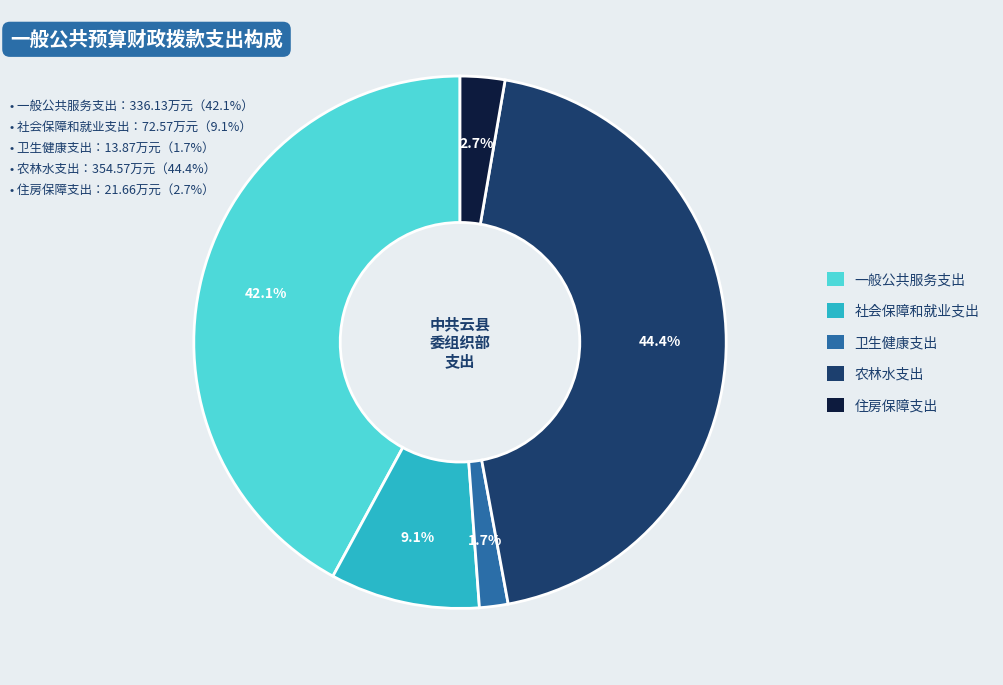

How many segments does this pie chart have?

5